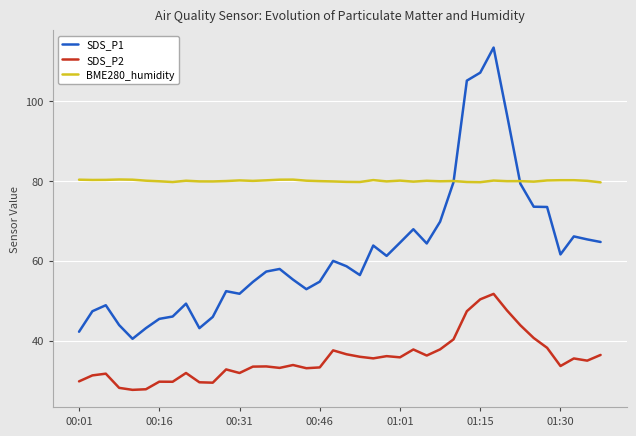

Which series has the largest range (max minus min)?

SDS_P1